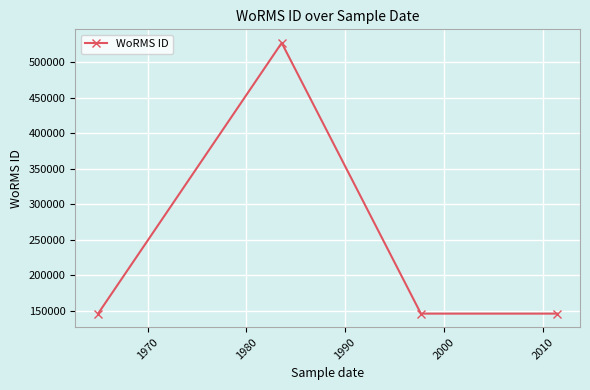

True or false: the data has more than 0 interior local peaks.

True